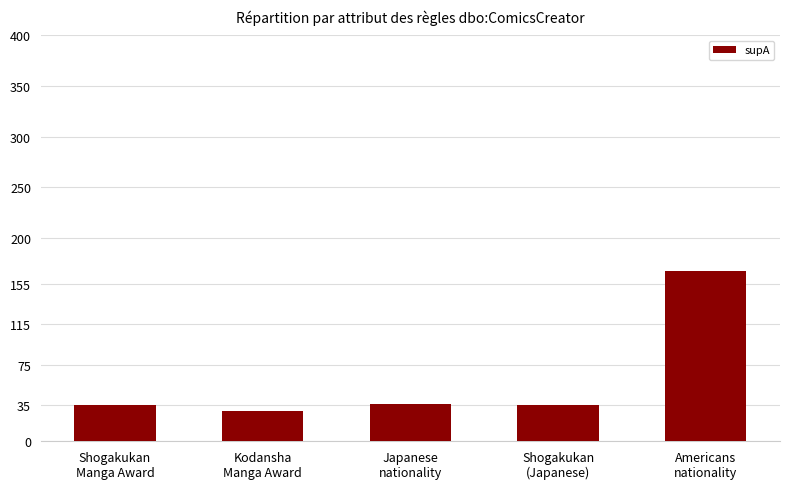

What is the average value?

61